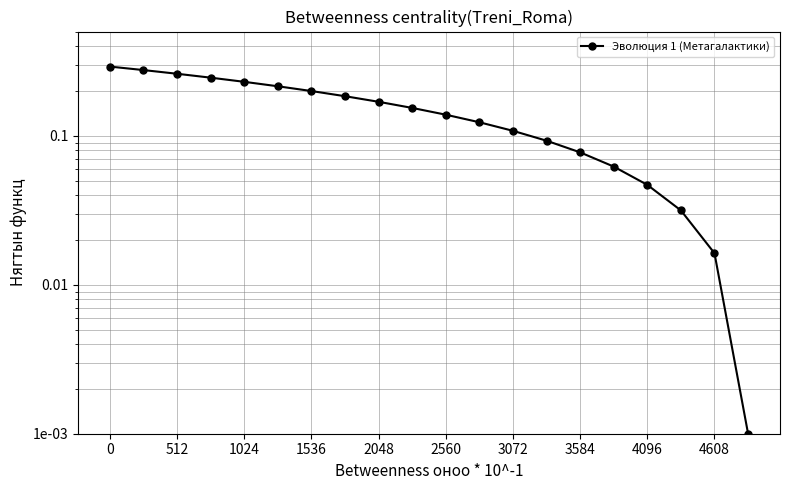

What is the average value?

0.1